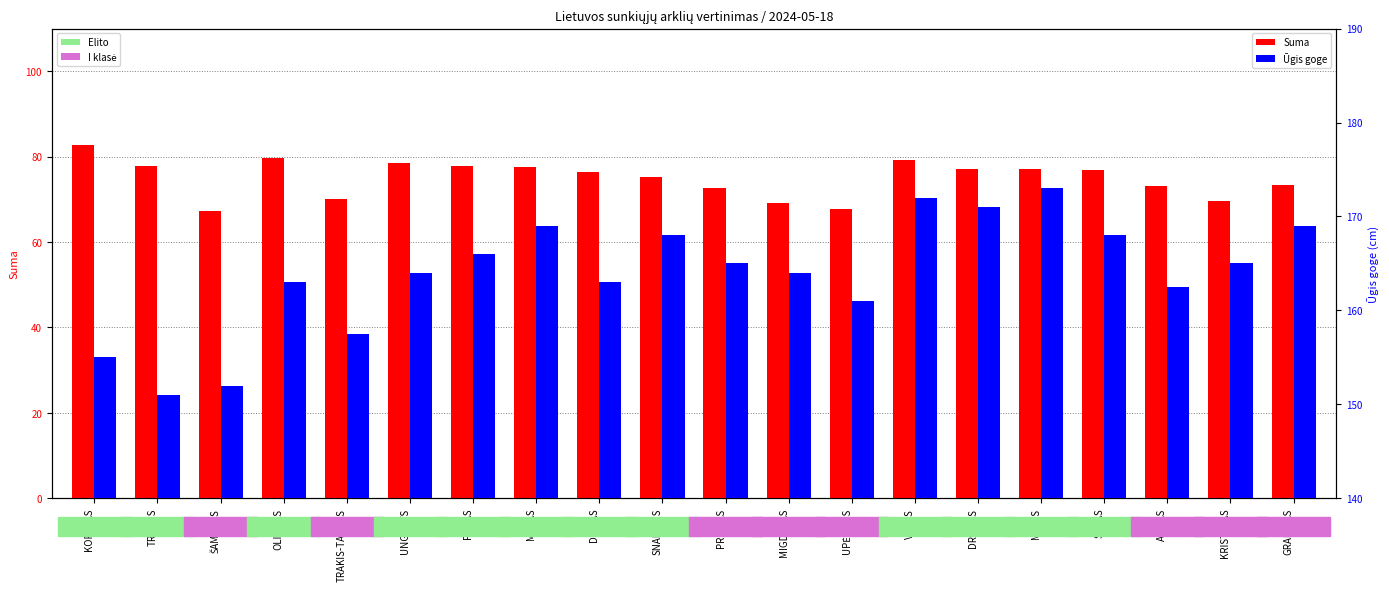

Rank the series by their maximum value, from highest to lowest.

Ūgis goge, Suma